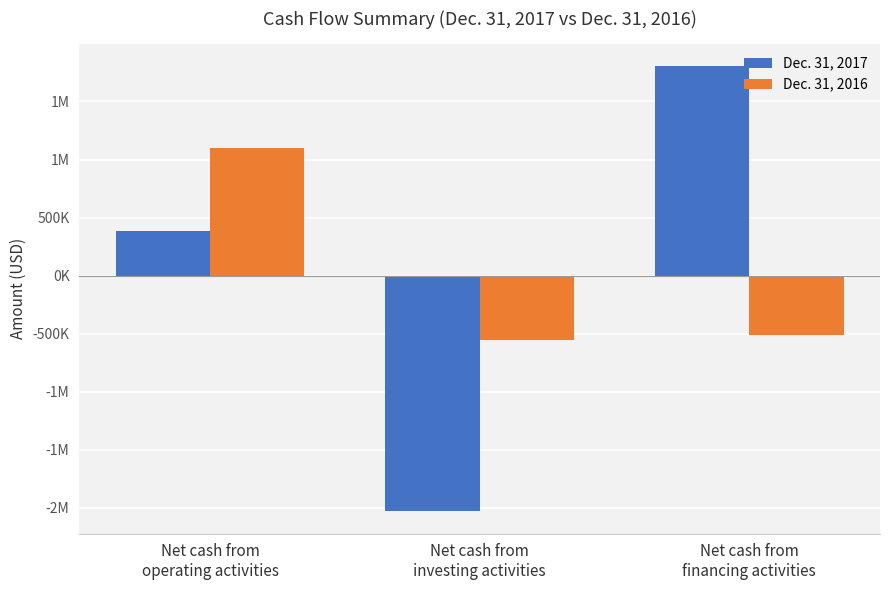

At which label is Dec. 31, 2017 closest to -113851?

Net cash from
operating activities